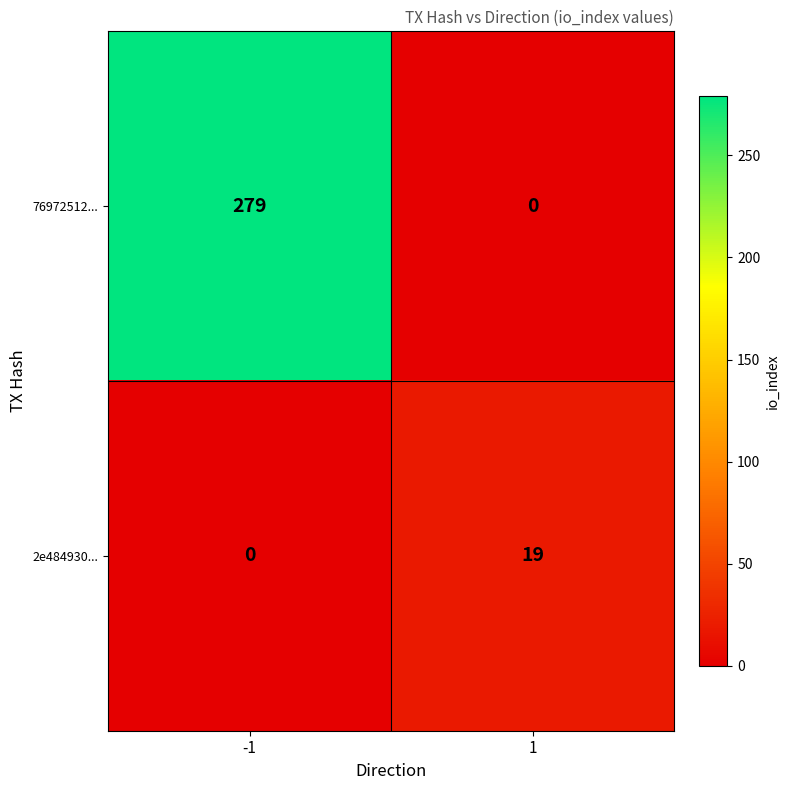

Count the number of categories in the chart.

2